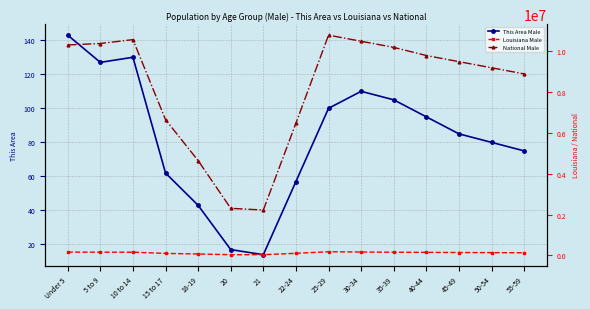

At 45-49, list the series in order from largest to smallest.

National Male, Louisiana Male, This Area Male